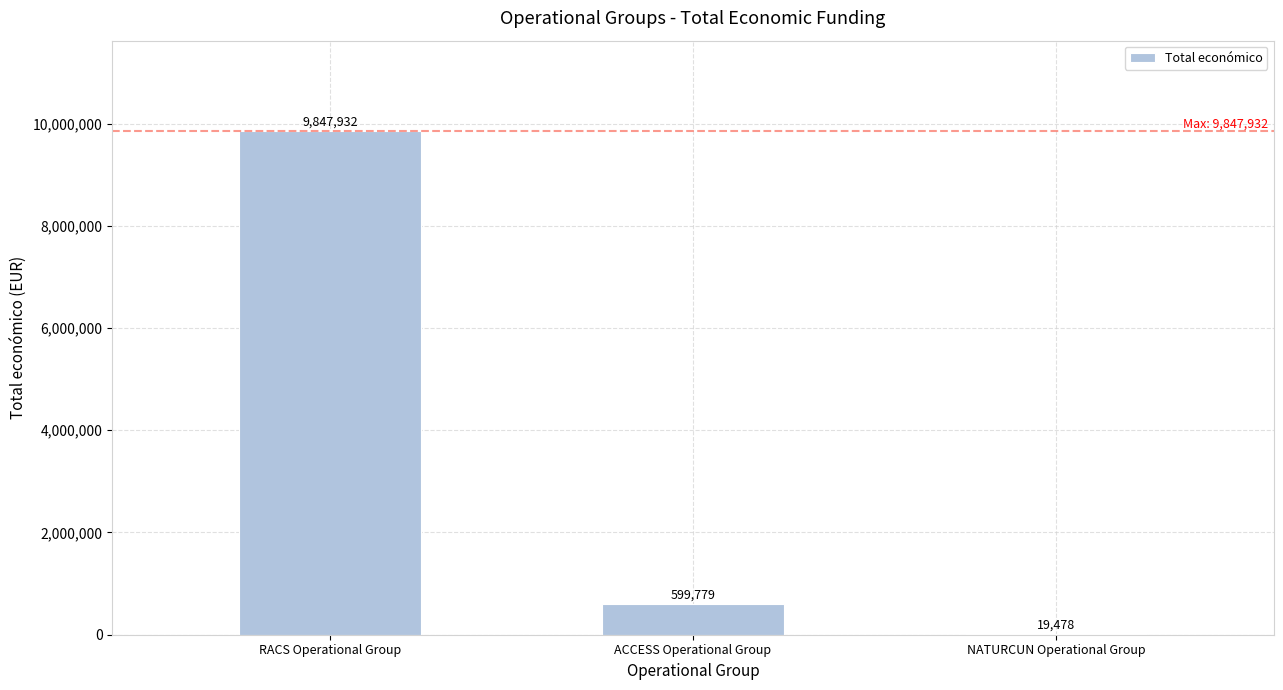

Are the bars horizontal?

No